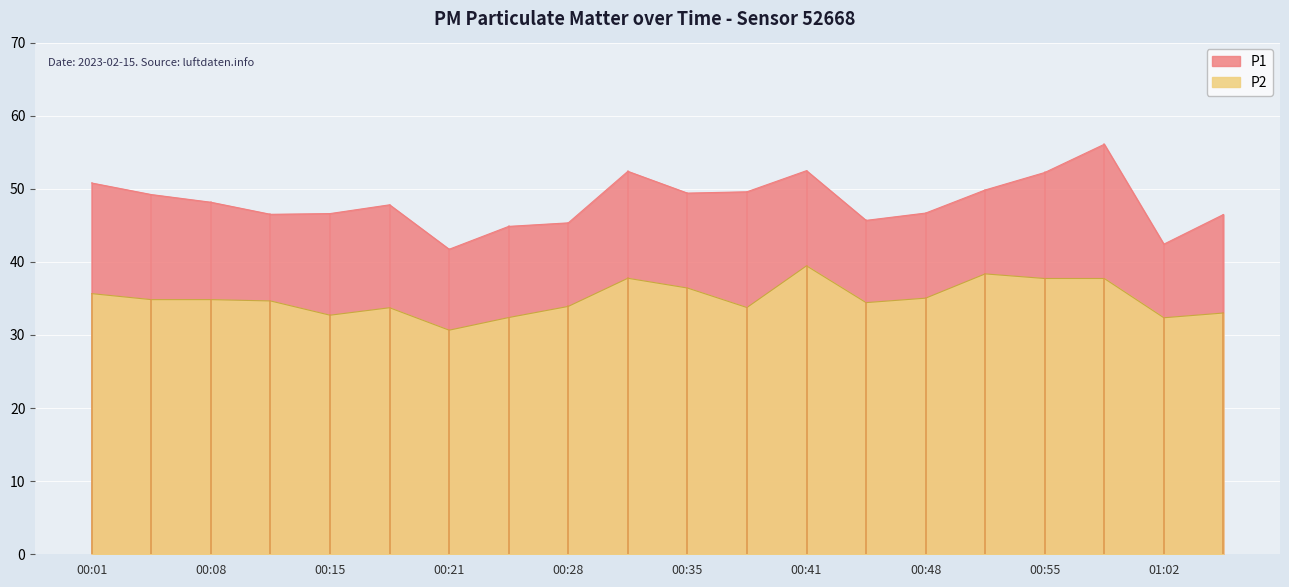

True or false: P1 and P2 cross at least once.

False